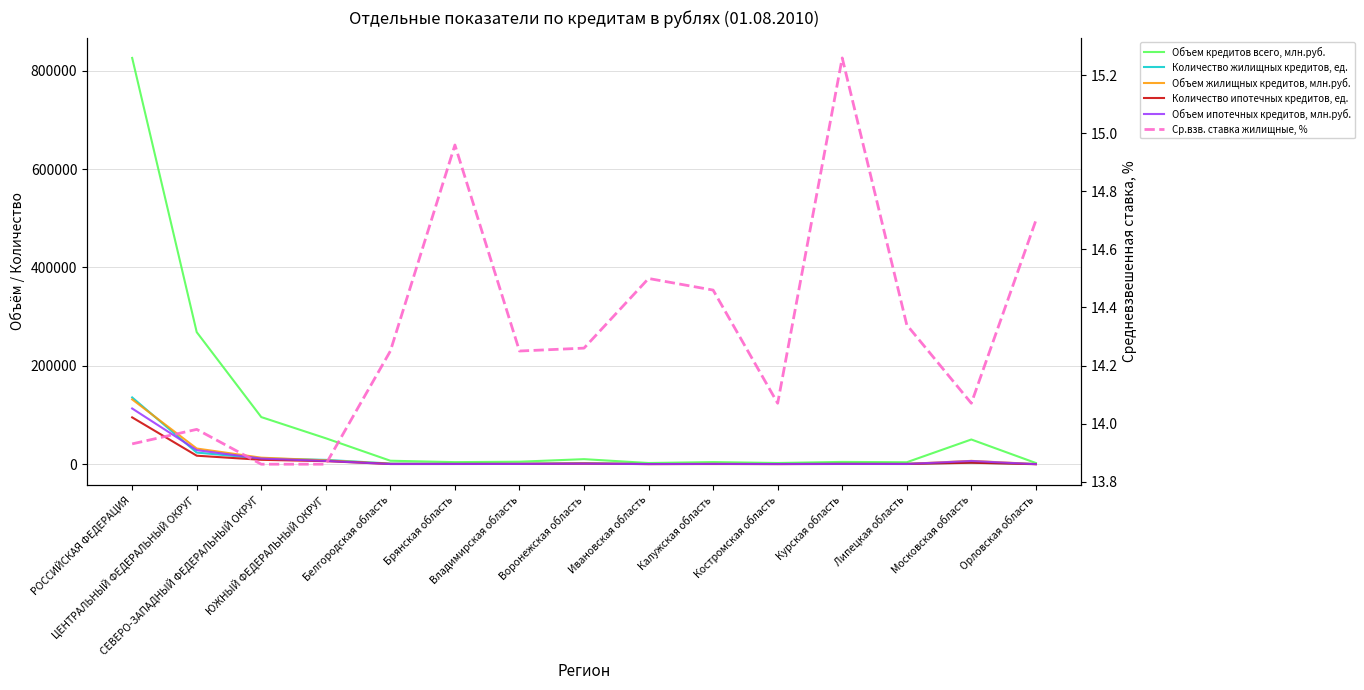

At which label is Объем ипотечных кредитов, млн.руб. closest to 56772?

ЦЕНТРАЛЬНЫЙ ФЕДЕРАЛЬНЫЙ ОКРУГ